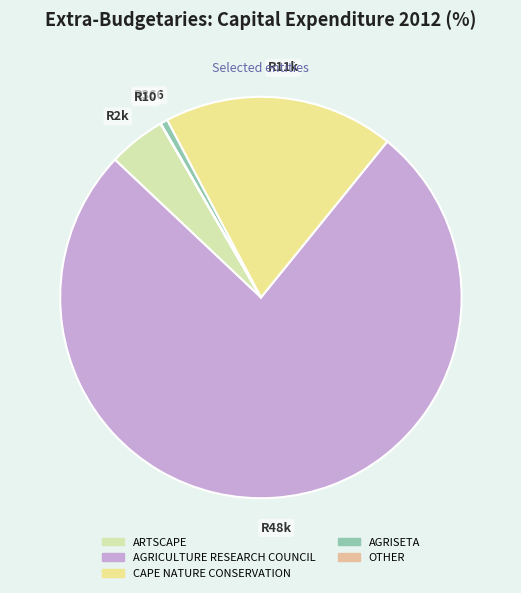

Which category has the biggest portion of the pie?

AGRICULTURE RESEARCH COUNCIL